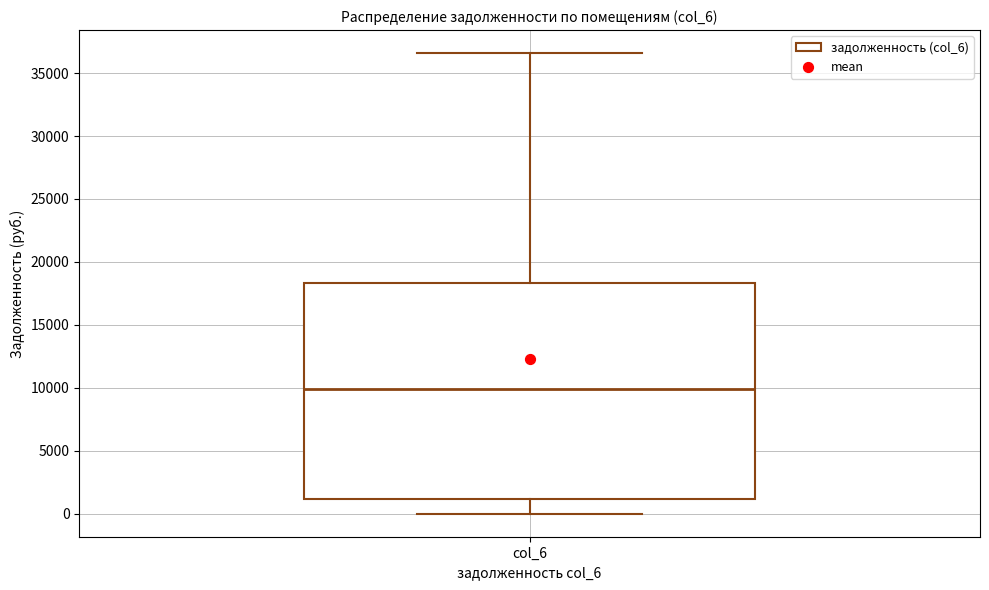

Transcribe this box plot: give where the median line is, the range the box spans, and where the two whiskers end, as read against the y-axis. The values are not printed on the chart, so give them approximately, as read against the axis.

median 10000, box 1000 to 18500, whiskers 0 to 36500